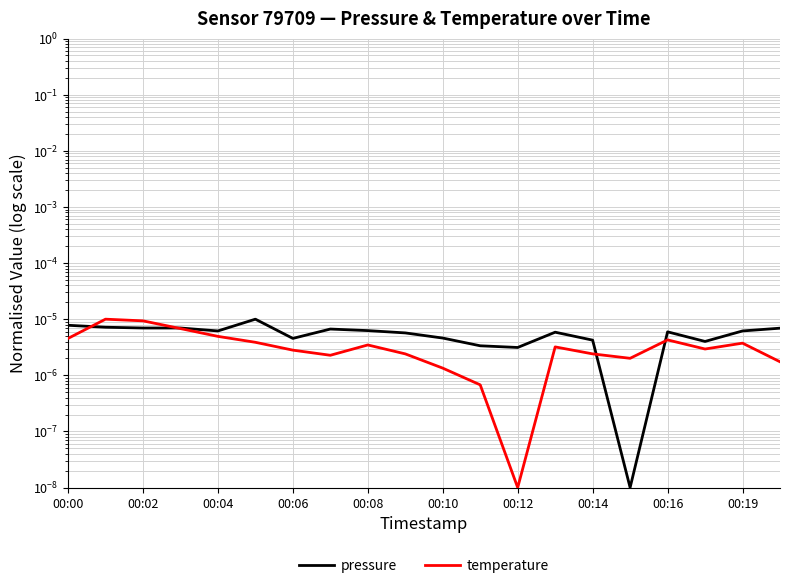

Is the value of pressure at 00:16 greater than the value of temperature at 00:10?

Yes